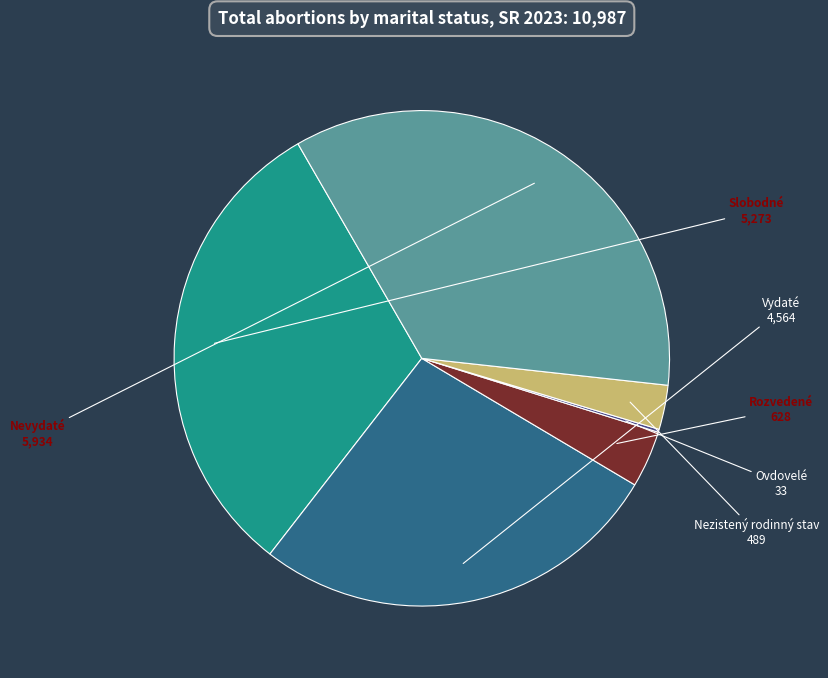

Is there a majority slice in this chart?

No